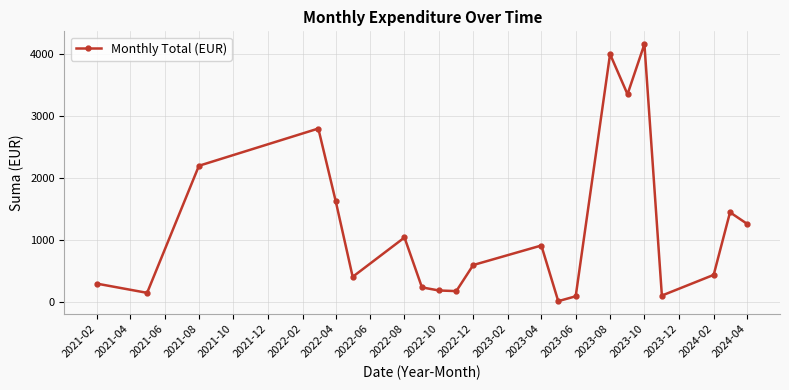

True or false: the data has more than 1 interior local peaks.

True